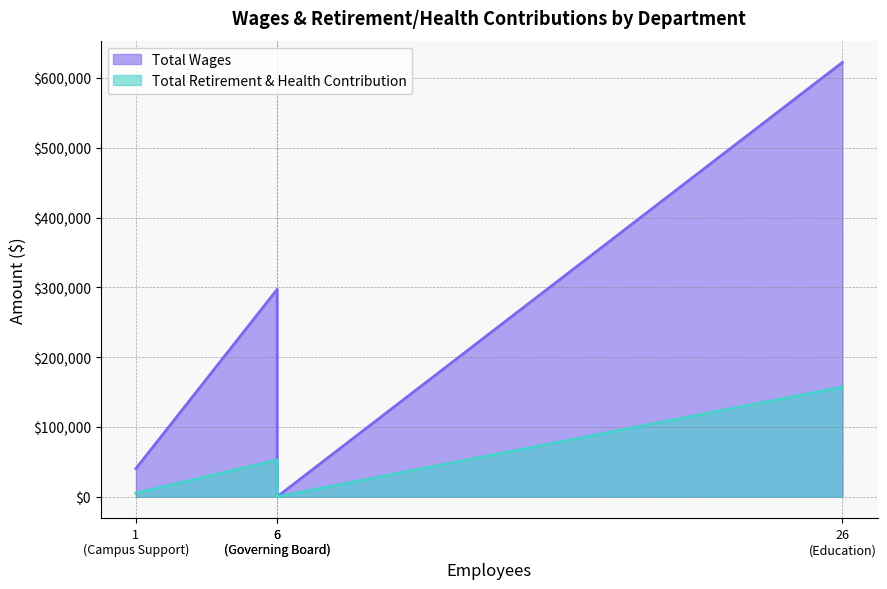

List the series in order of their peak value, lowest first.

Total Retirement & Health Contribution, Total Wages